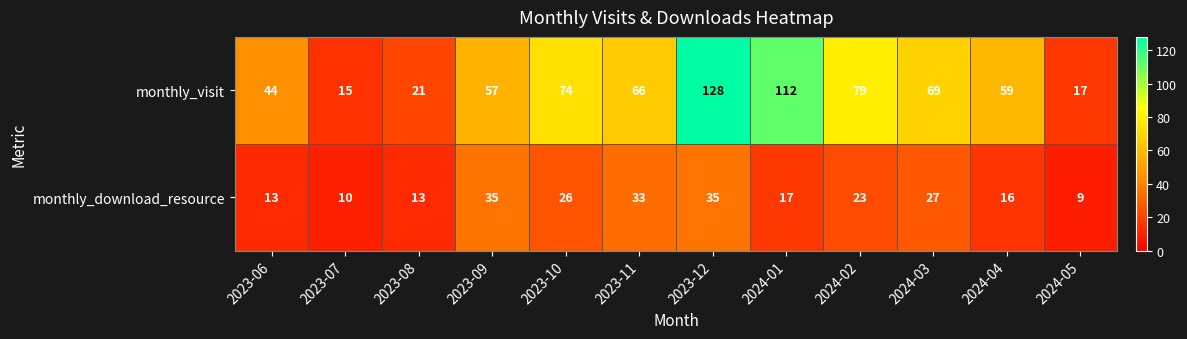

List the series in order of their overall mean, lowest first.

monthly_download_resource, monthly_visit